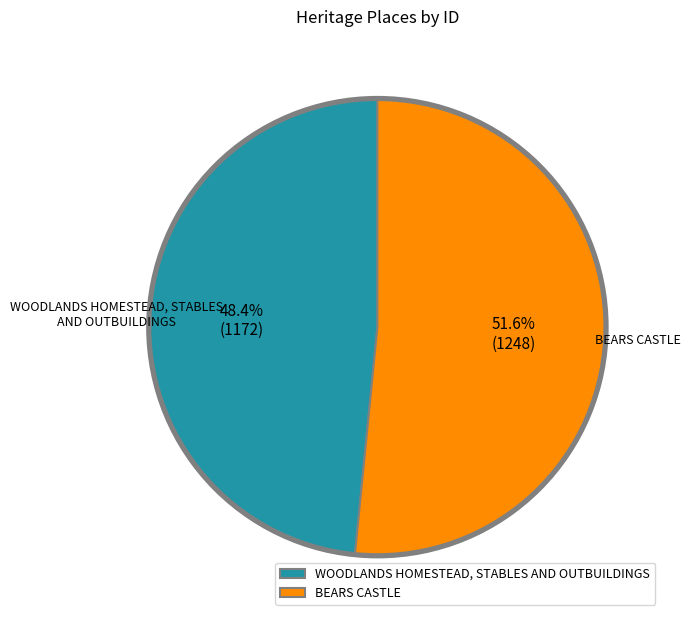

The BEARS CASTLE slice represents 60% of the pie. True or false?

False